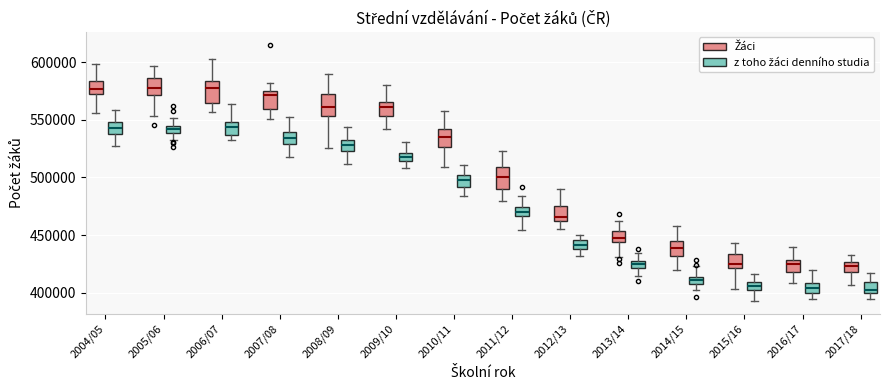

Where is the upper edge of the box for 2016/17 (Žáci) on the y-axis? The values are not printed on the chart, so give them approximately, as read against the axis.

430000